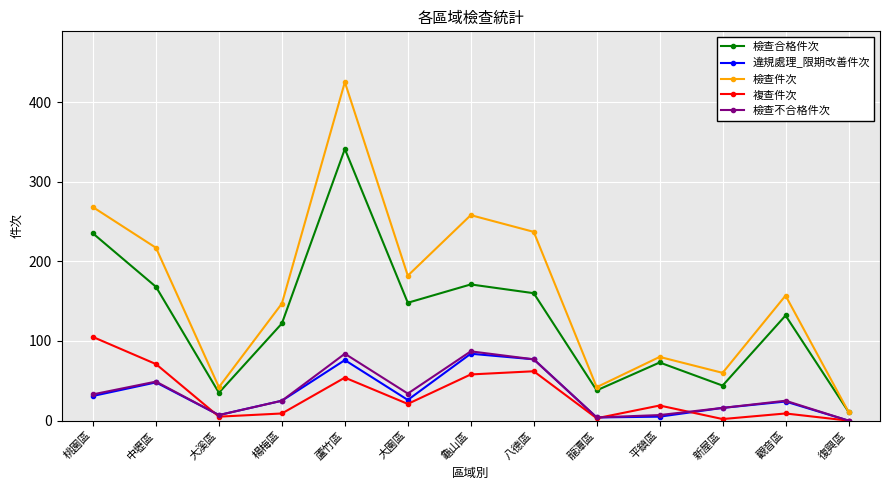

Count the number of data series in this chart.

5